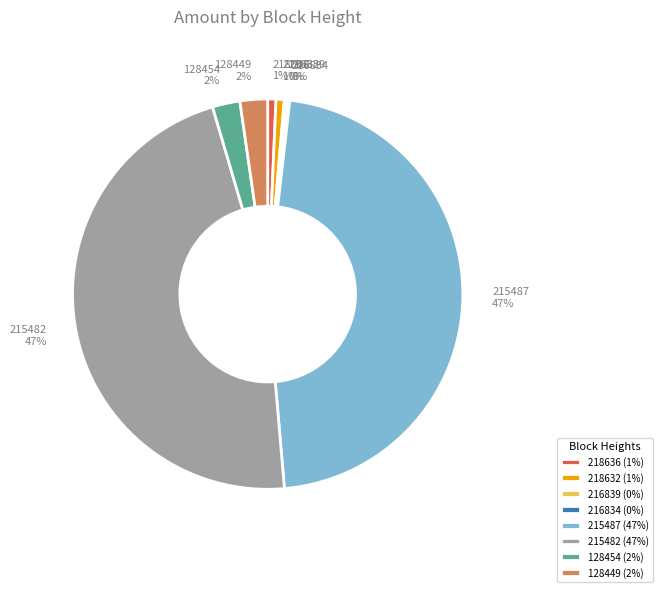

Is 215487 the majority of the pie?

No